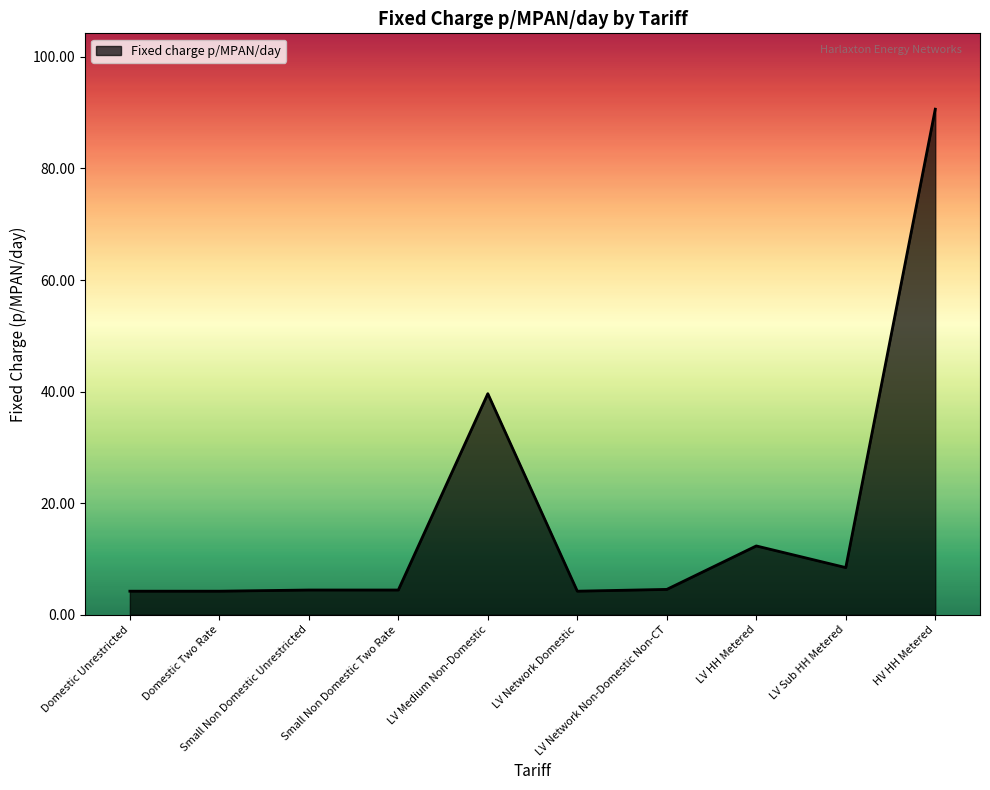

Which category has the highest value across all series?

HV HH Metered